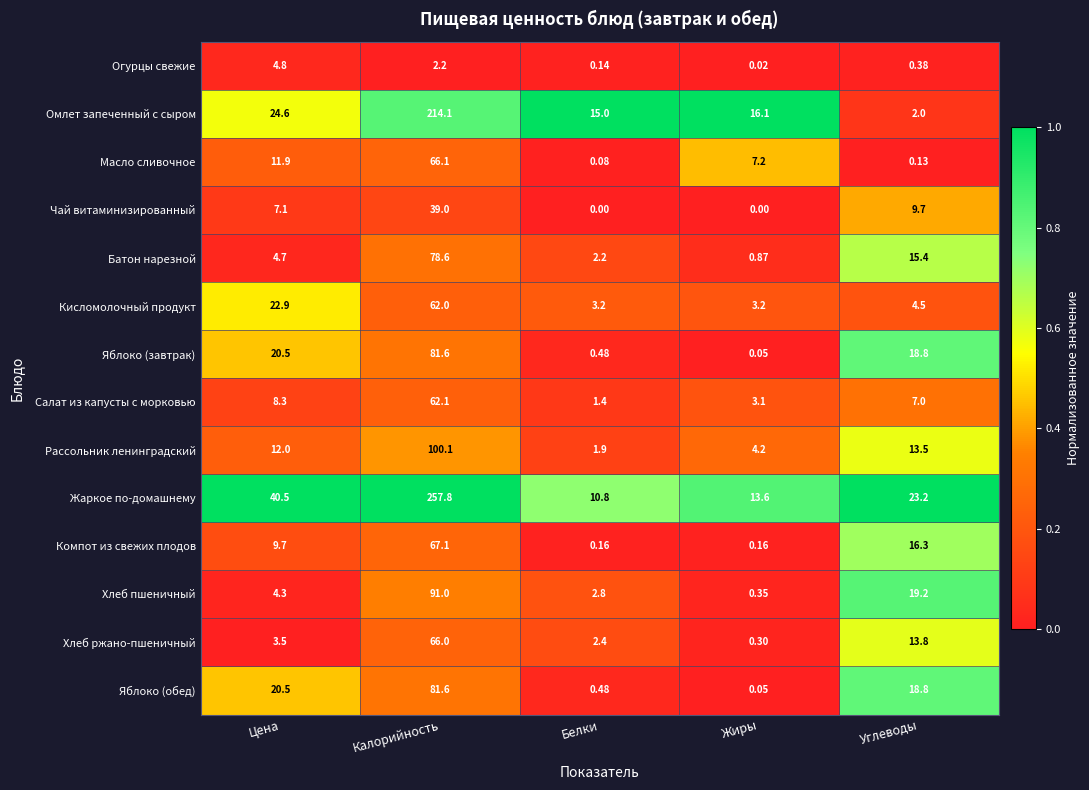

At which category is the sum across all series the highest?

Калорийность